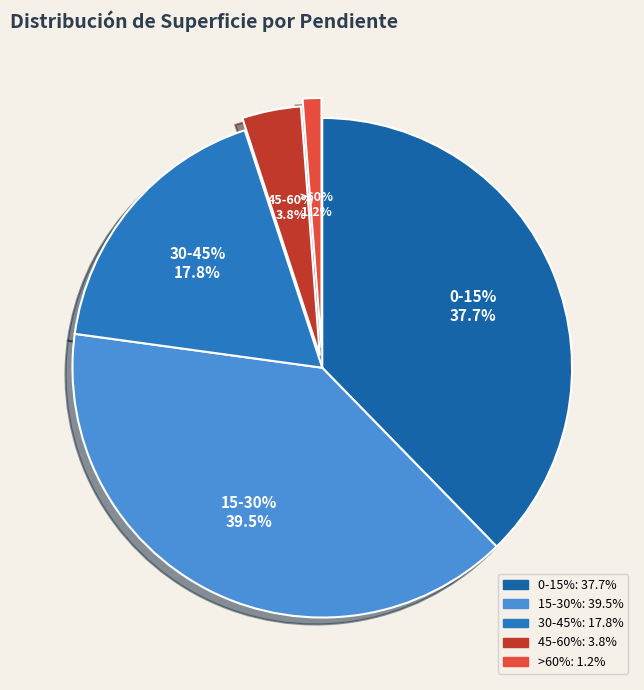

Count the number of slices in the pie.

5